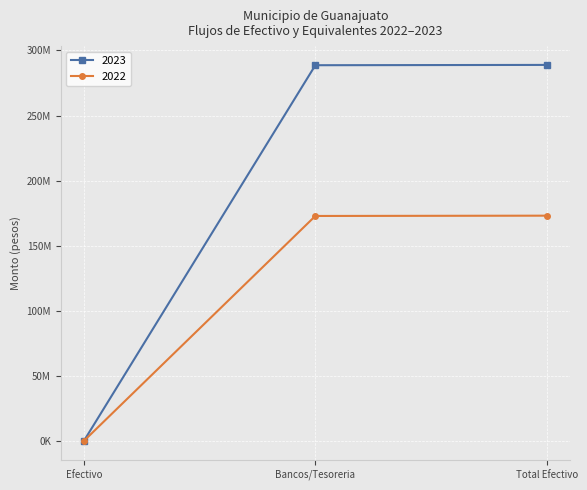

Does the chart have visible grid lines?

Yes